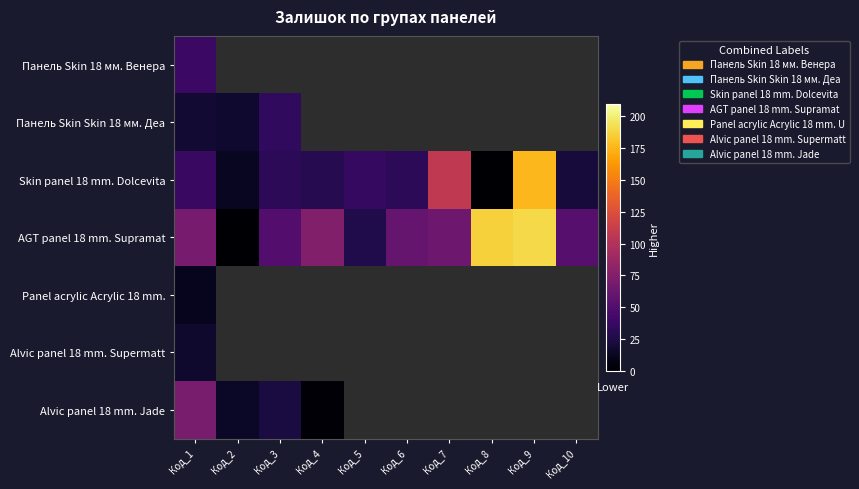

What is the approximate value of Skin panel 18 mm. Dolcevita at Код_7?

108.0